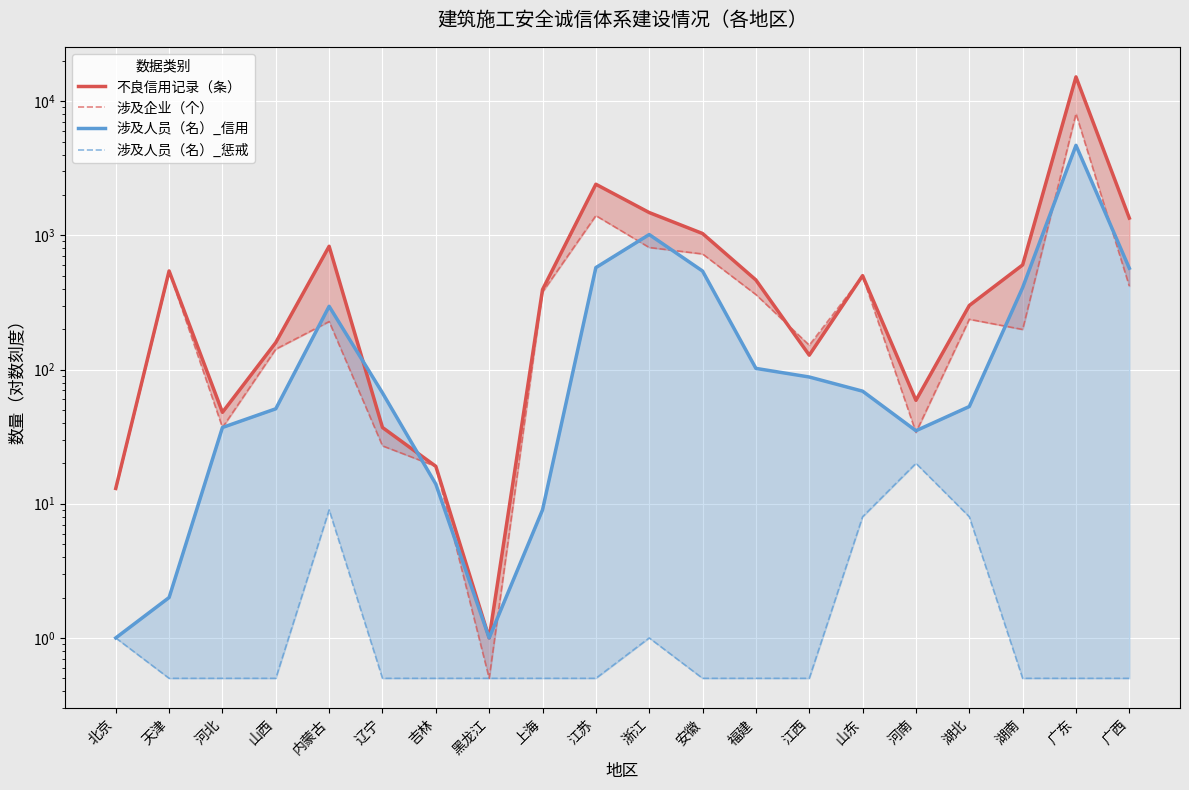

True or false: 涉及企业（个） and 不良信用记录（条） cross at least once.

True